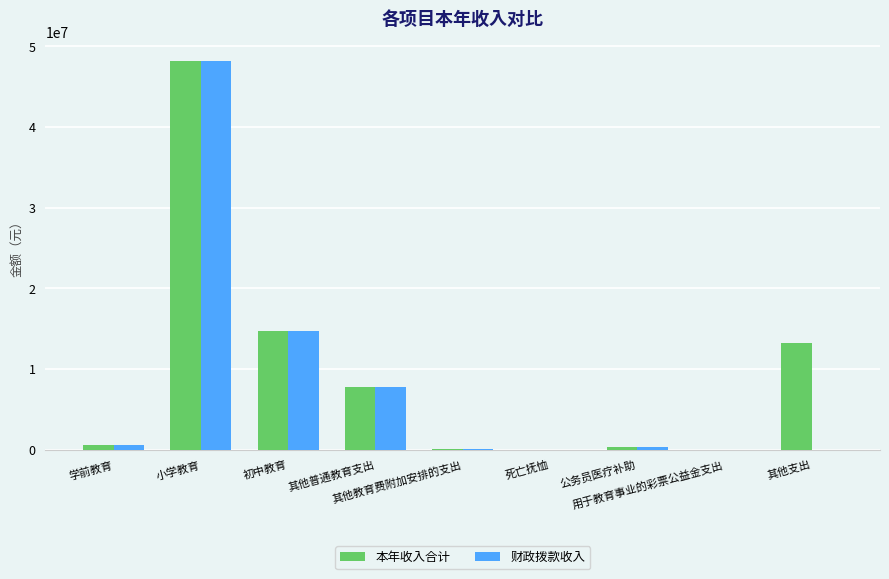

What is the highest value of the 财政拨款收入 series?

48197386.8